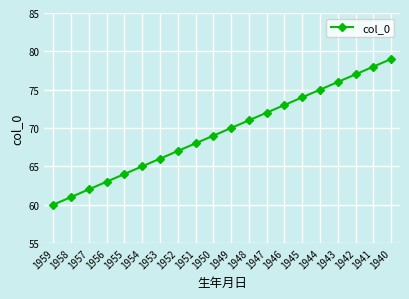

Reading right to left, list all the values displayed in this chart.

1940=79	1941=78	1942=77	1943=76	1944=75	1945=74	1946=73	1947=72	1948=71	1949=70	1950=69	1951=68	1952=67	1953=66	1954=65	1955=64	1956=63	1957=62	1958=61	1959=60